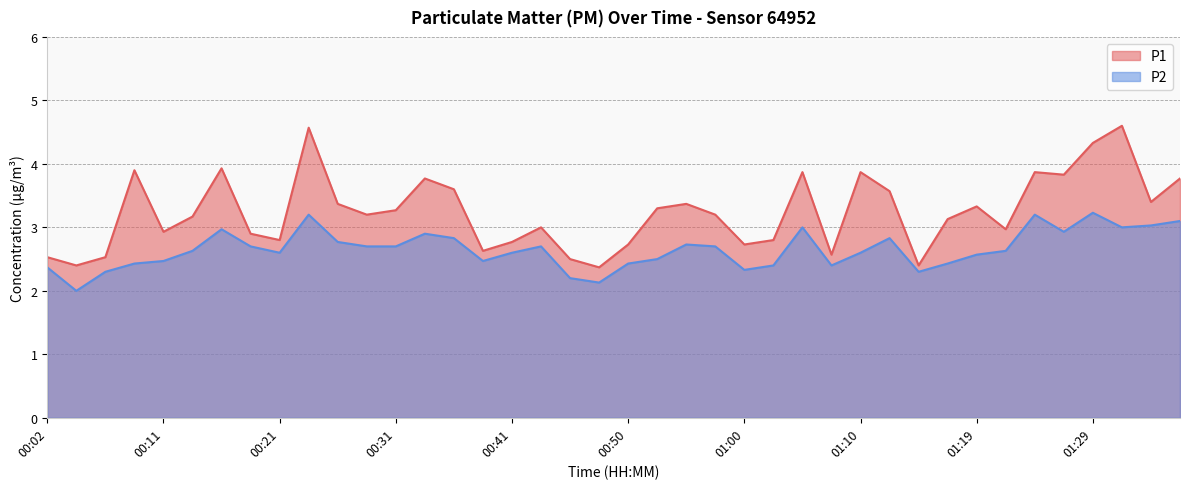

What is the greatest value displayed?

4.6